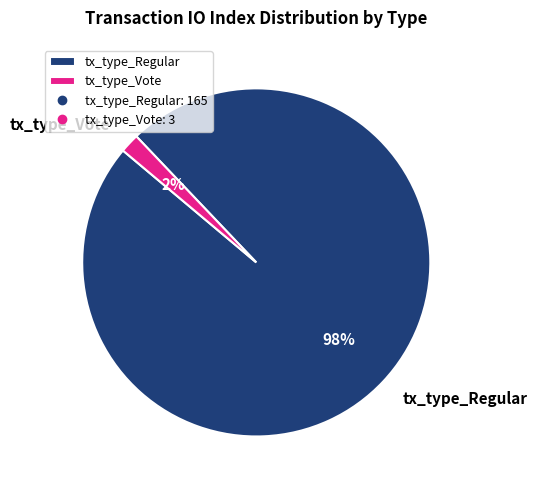

To the nearest percent, what portion does tx_type_Regular represent?

98%